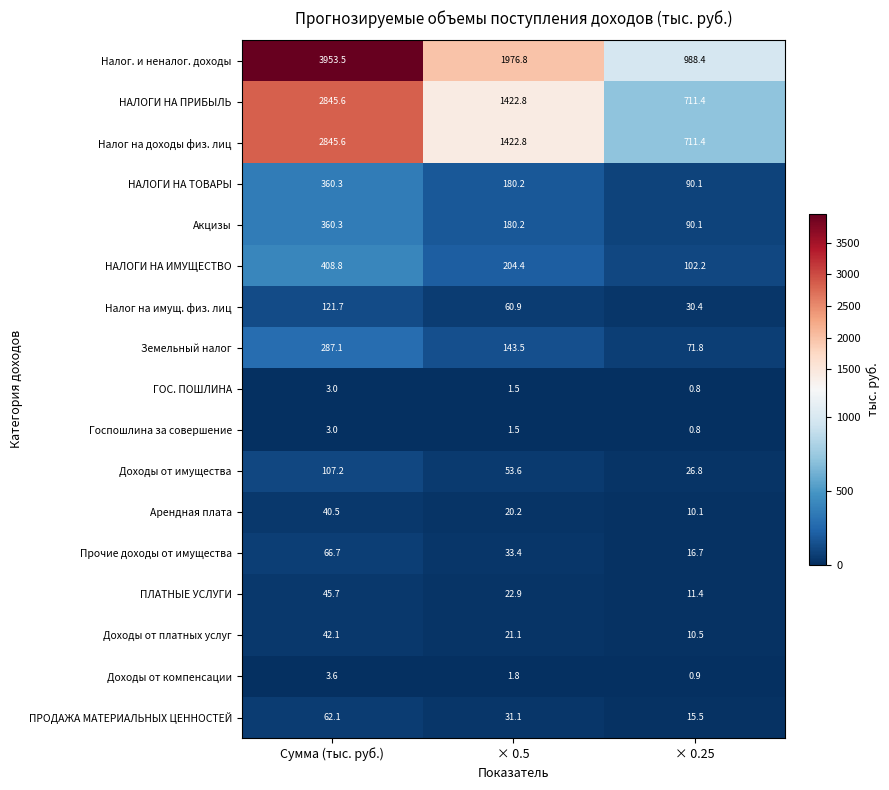

Rank the categories by НАЛОГИ НА ИМУЩЕСТВО value from highest to lowest.

Сумма (тыс. руб.), × 0.5, × 0.25